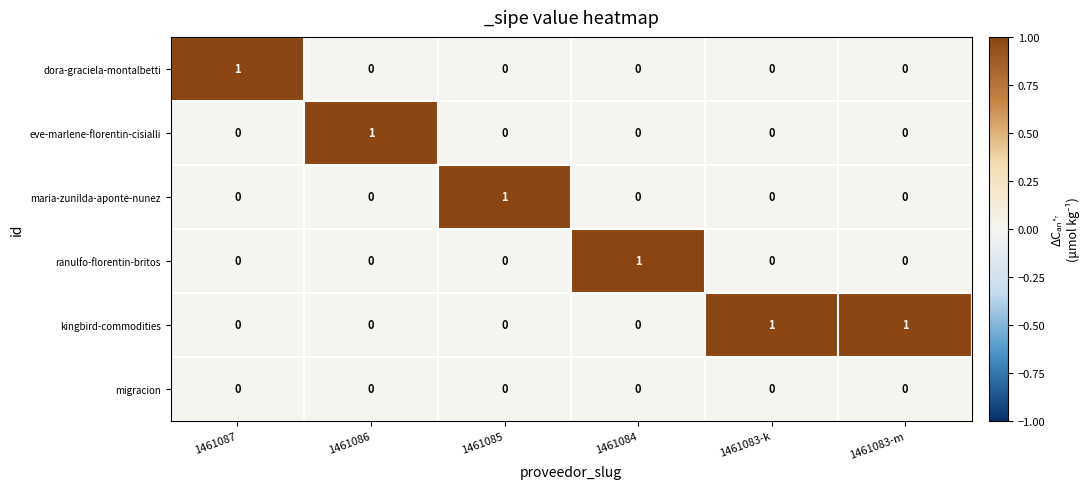

Count the number of data series in this chart.

6